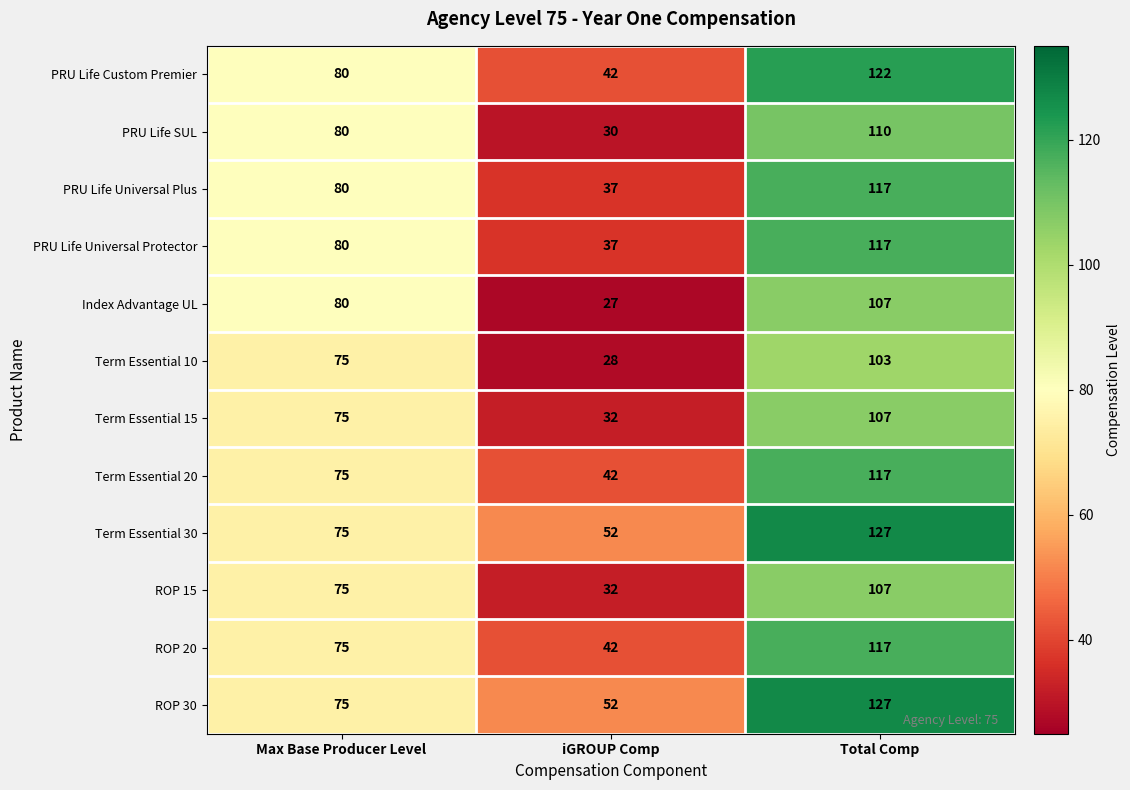

True or false: Term Essential 20 has a value of 117 at Total Comp.

True